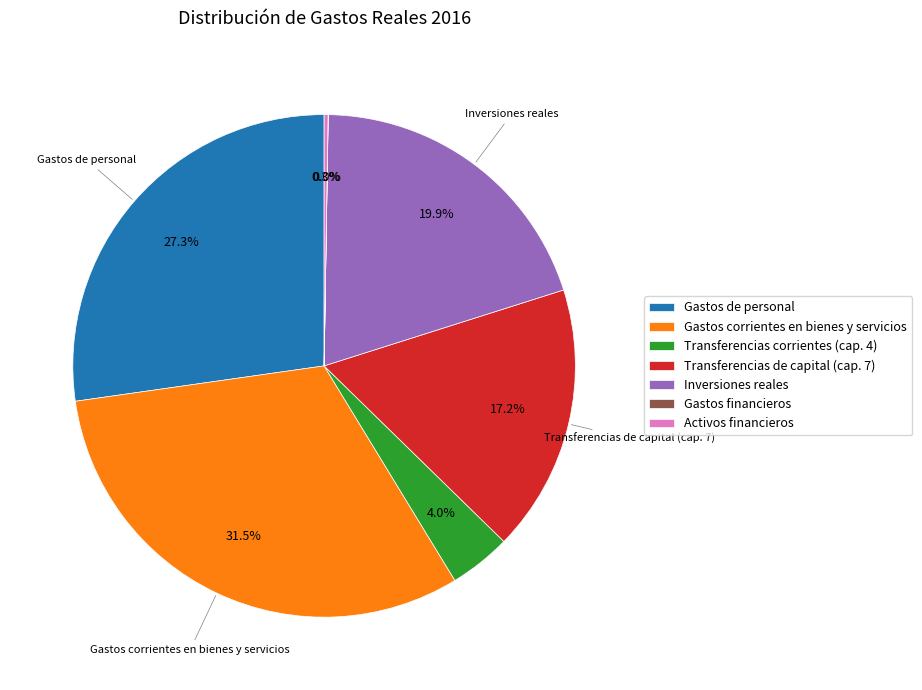

Which slice is the largest?

Gastos corrientes en bienes y servicios